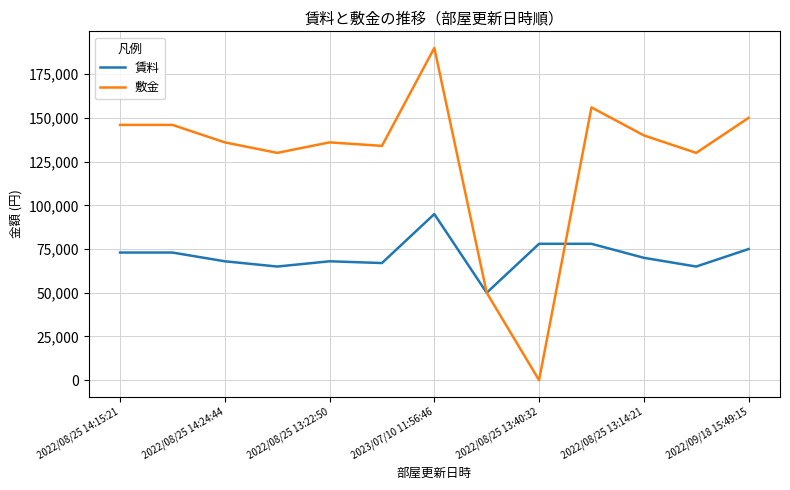

At how many categories does at least one series exceed 158868?

1